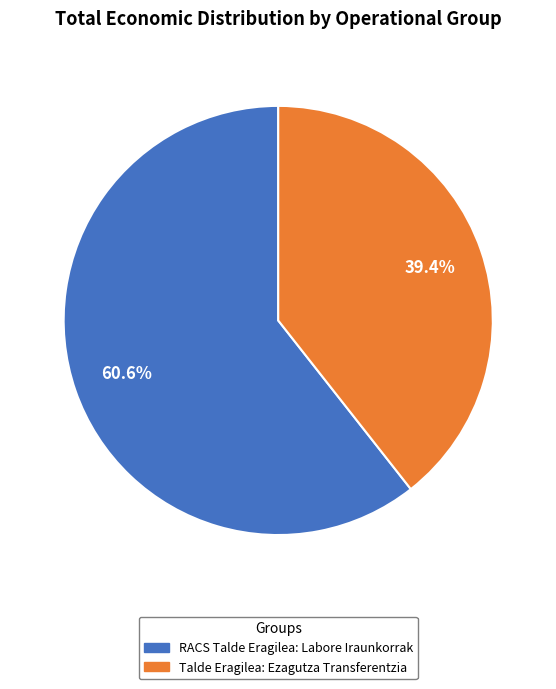

To the nearest percent, what is the difference between the largest and smallest slice percentages?

21%